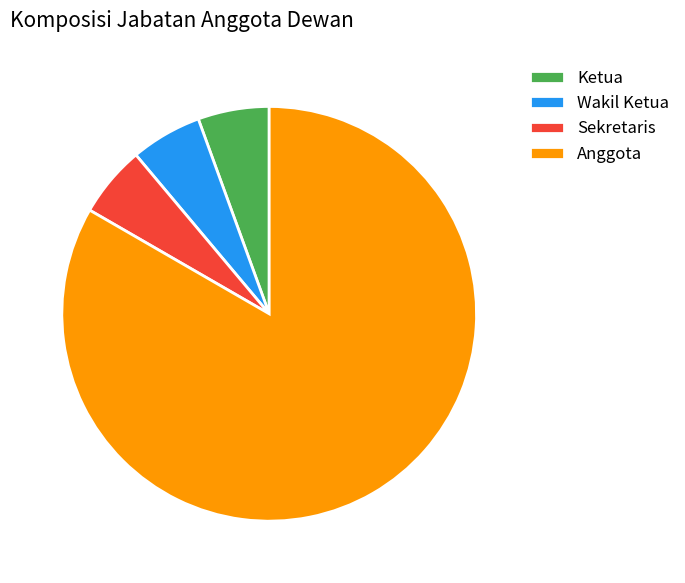

The Sekretaris slice represents 6% of the pie. True or false?

True